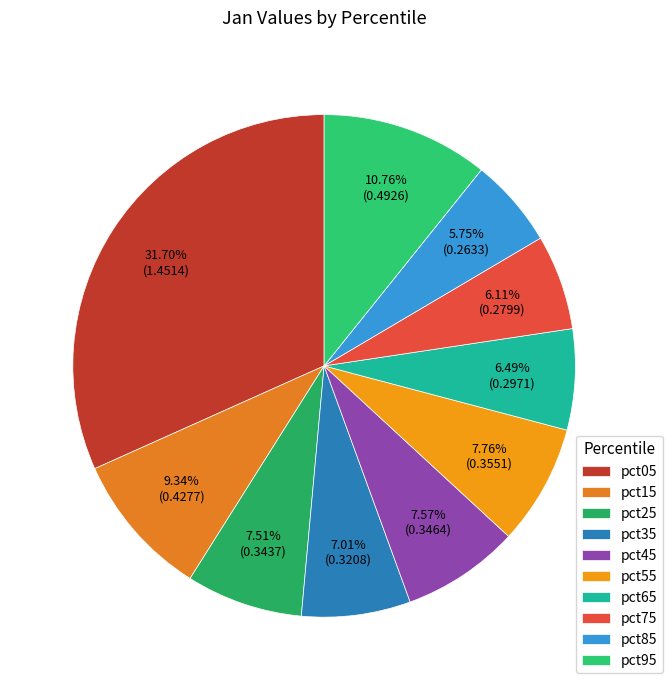

To the nearest percent, what portion does pct55 represent?

8%